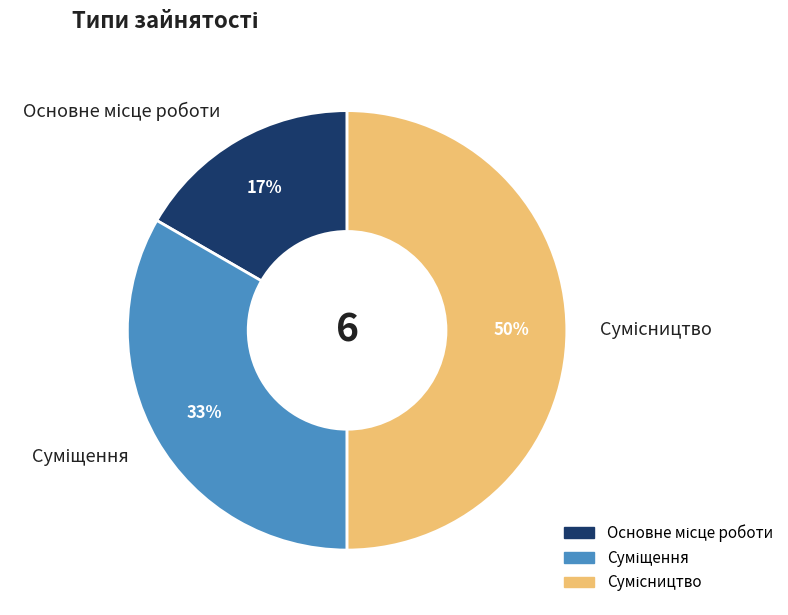

How many slices are in this pie chart?

3